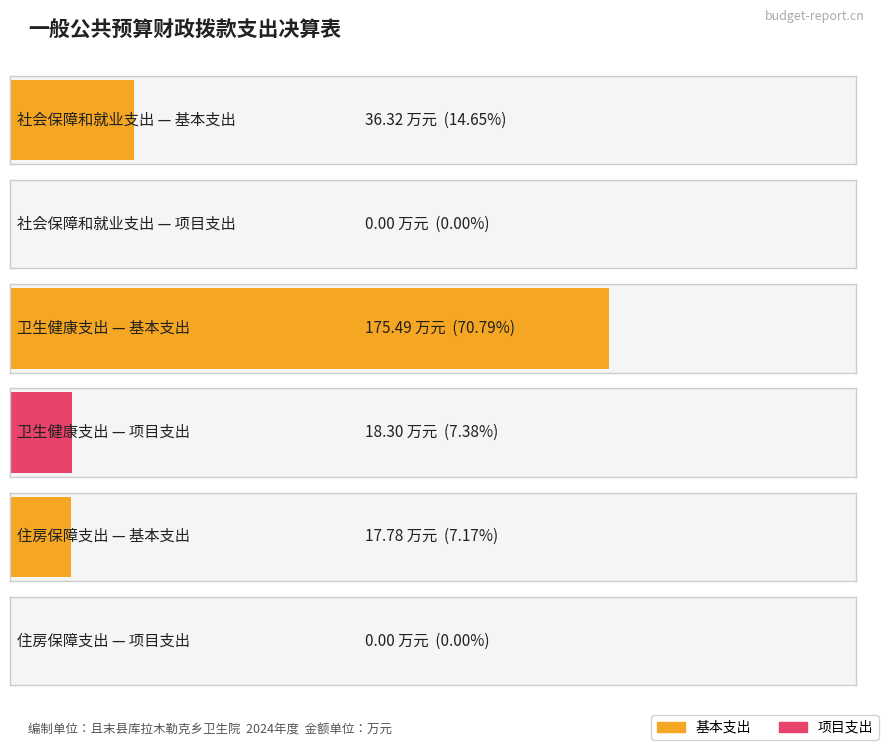

What is the average value of the 项目支出 series?

6.1